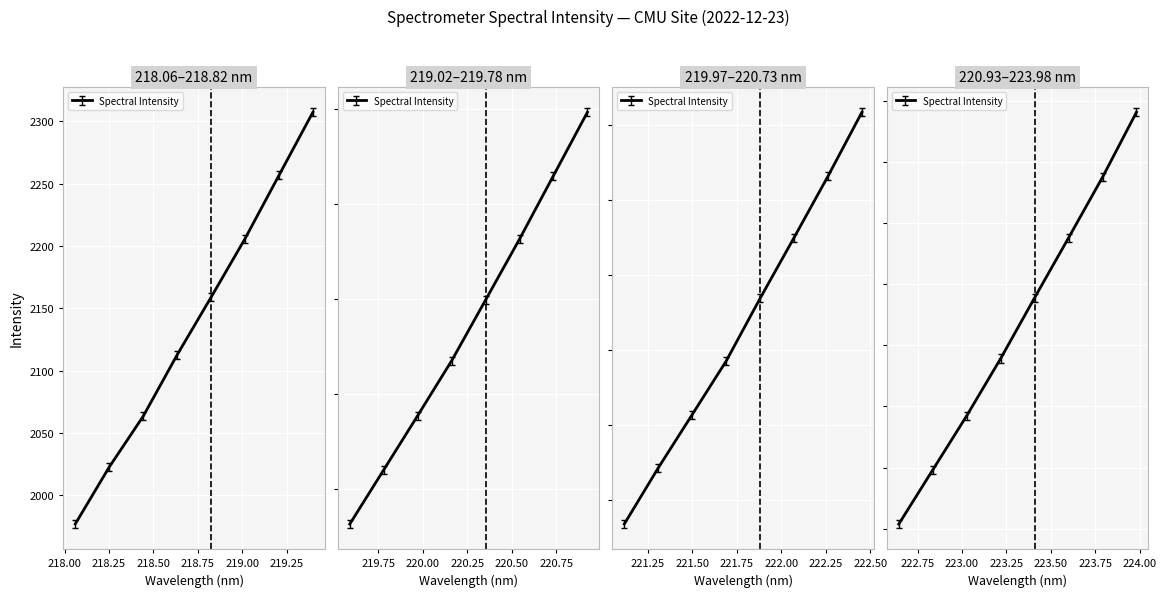

What is the sum of all values?

93439.9